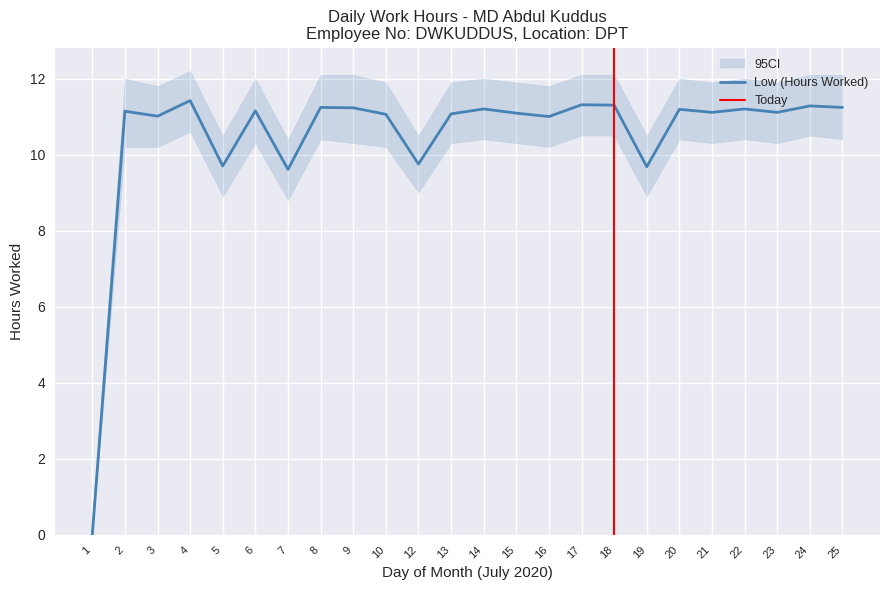

Where is the first local maximum?

2